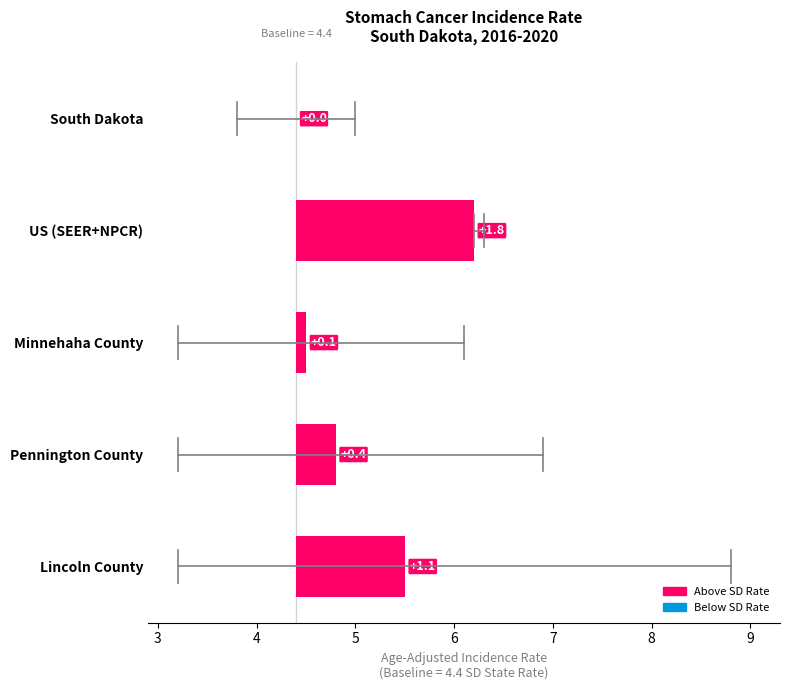

What is the value of the 5th bar from the left?

1.1